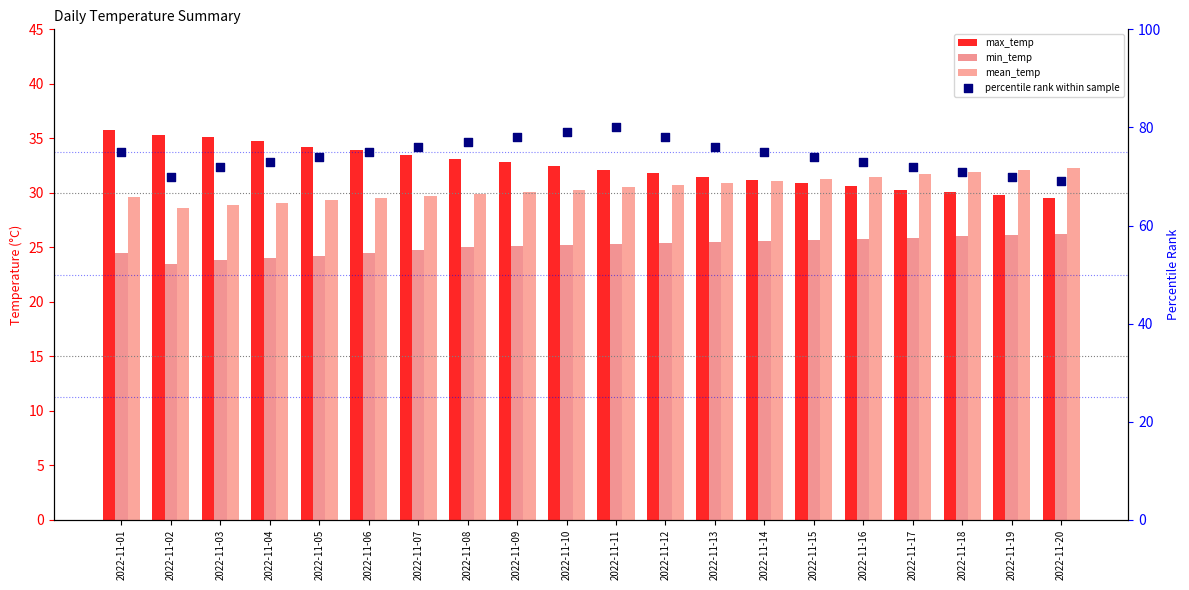

What are all the series names shown in the legend?

max_temp, min_temp, mean_temp, percentile rank within sample